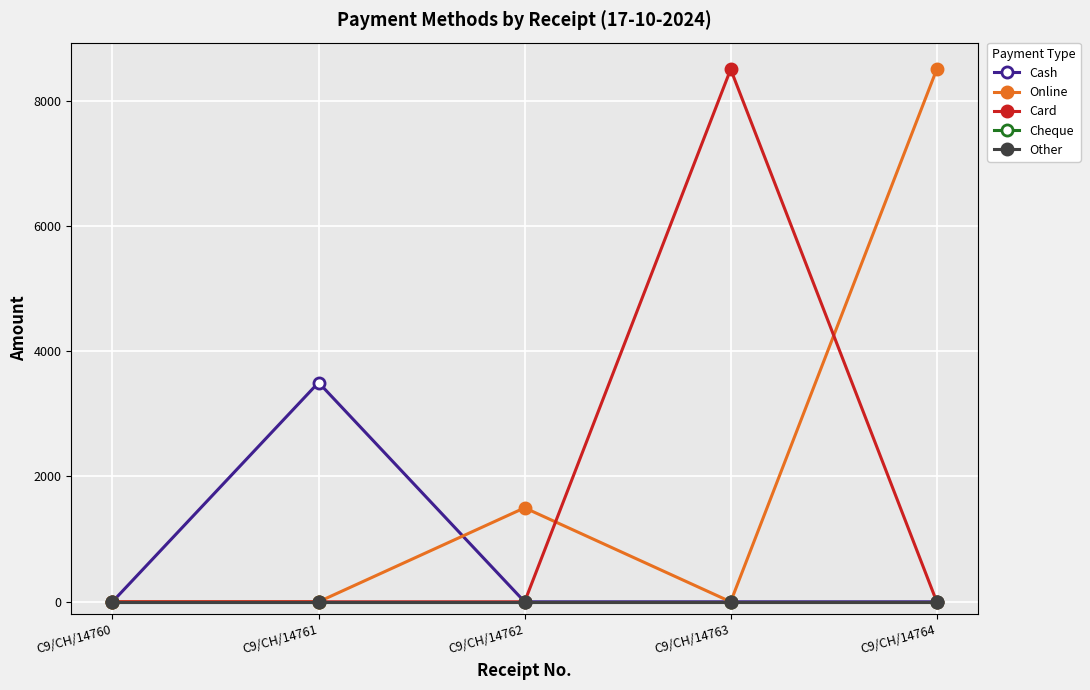

True or false: Card has a value of 0 at C9/CH/14760.

True